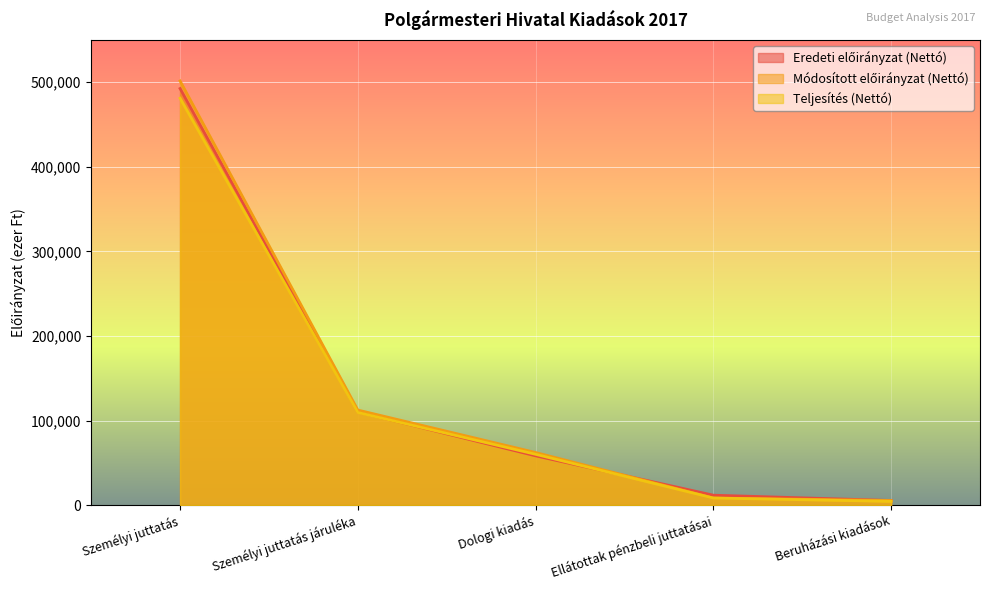

What is the spread (max minus min) of values at Beruházási kiadások?

1038